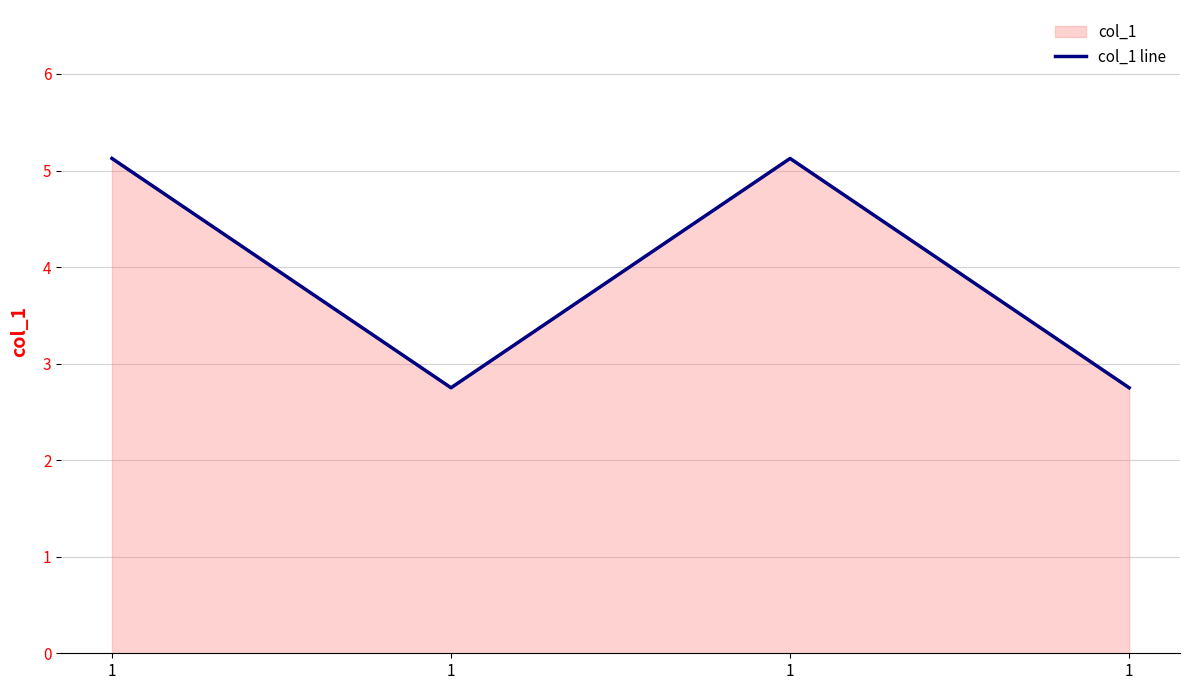

How many lines are shown in the chart?

1